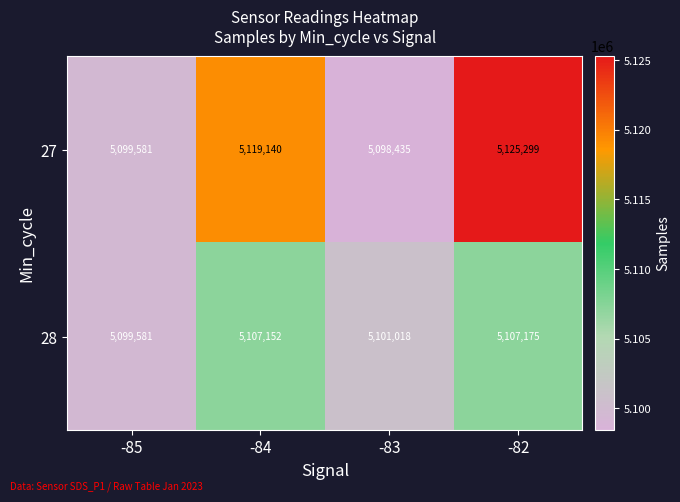

What is the difference between the second highest and minimum values in the 27 series?

20705